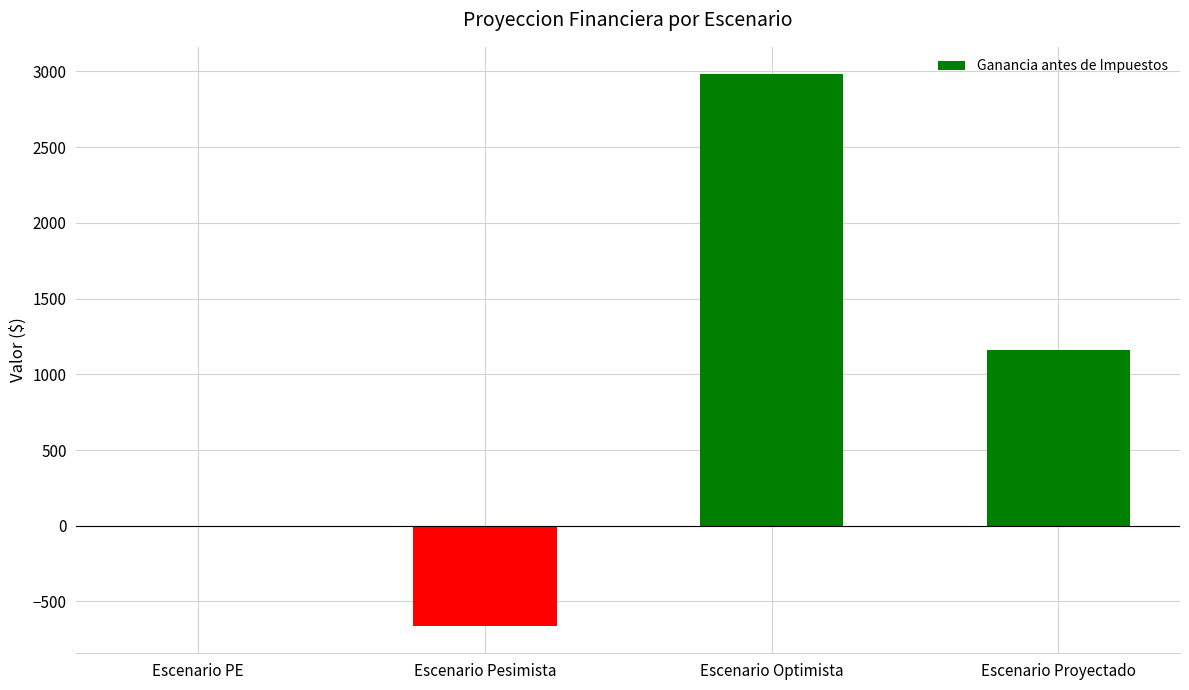

What value does the data have at Escenario Optimista, to the nearest 100?

3000